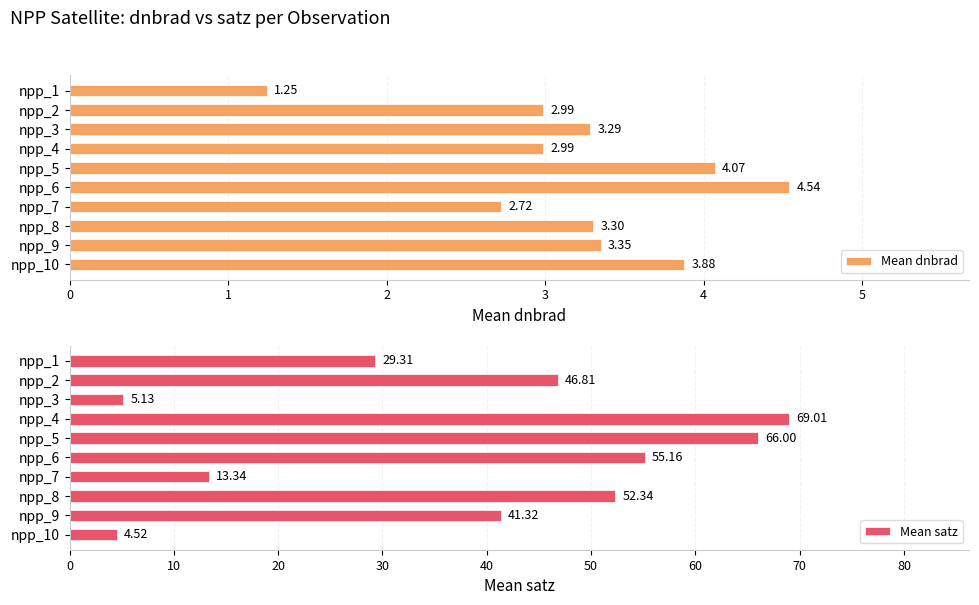

What is the maximum value shown in the chart?

69.0